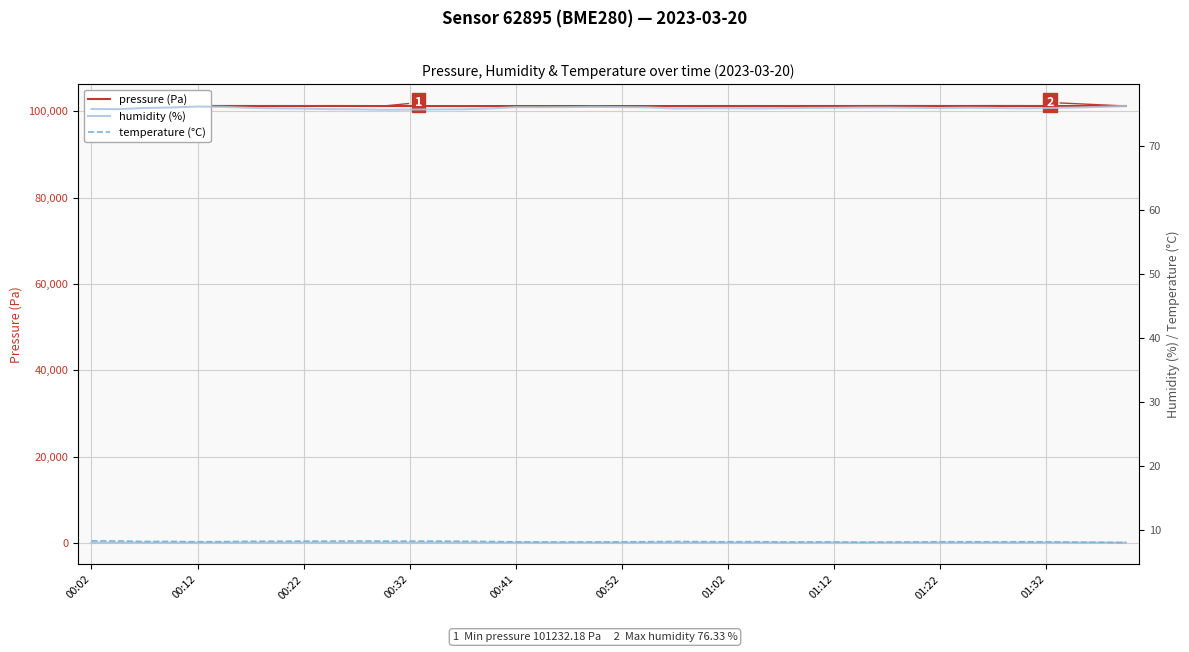

At which category is the sum across all series the highest?

34